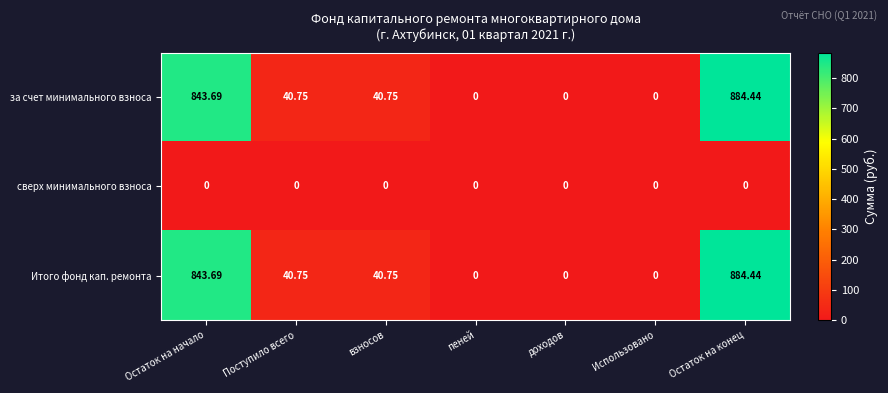

At which category is the sum across all series the highest?

Остаток на конец